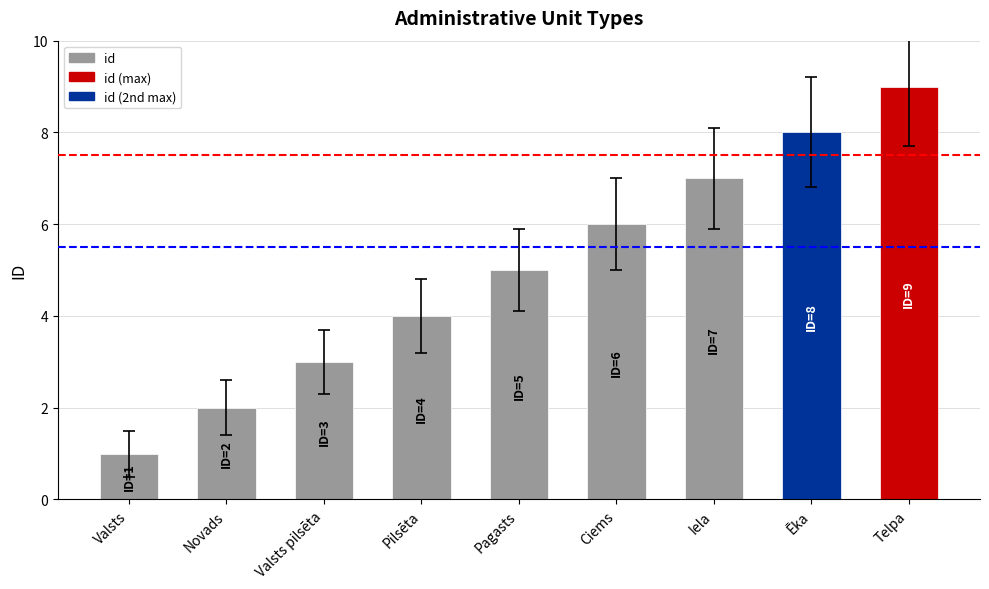

What is the difference between the values at Valsts and Ēka?

7